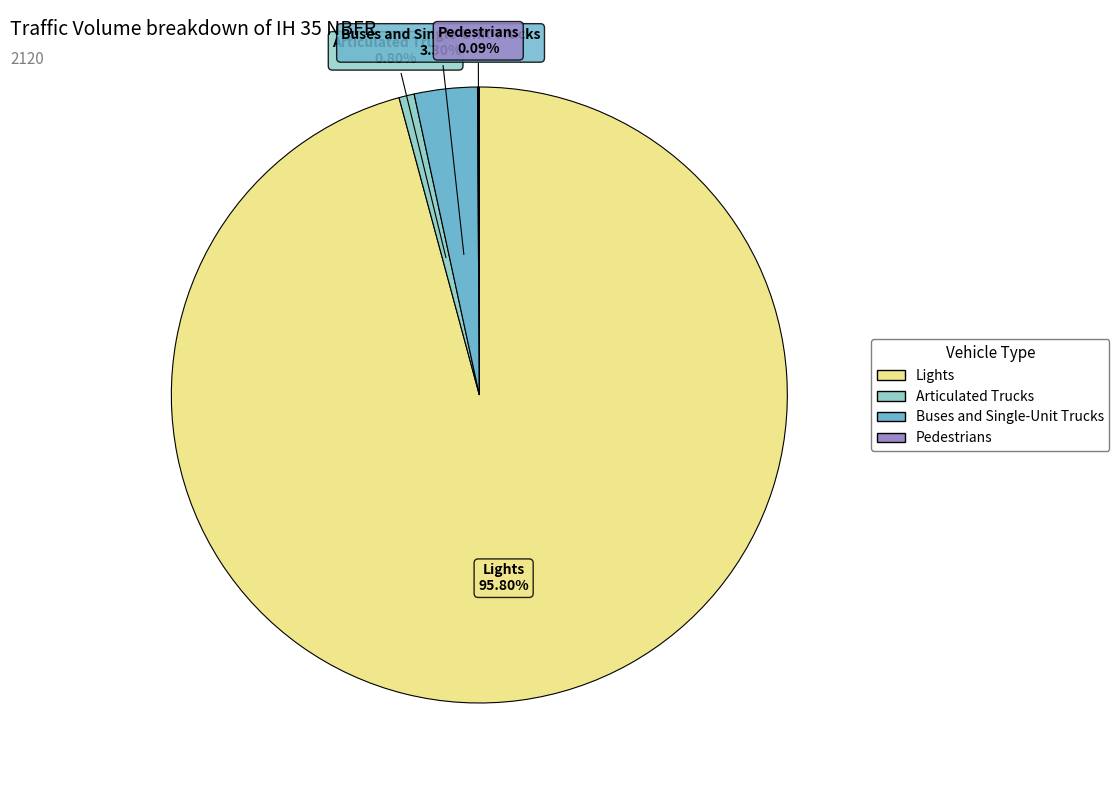

Is there a majority slice in this chart?

Yes